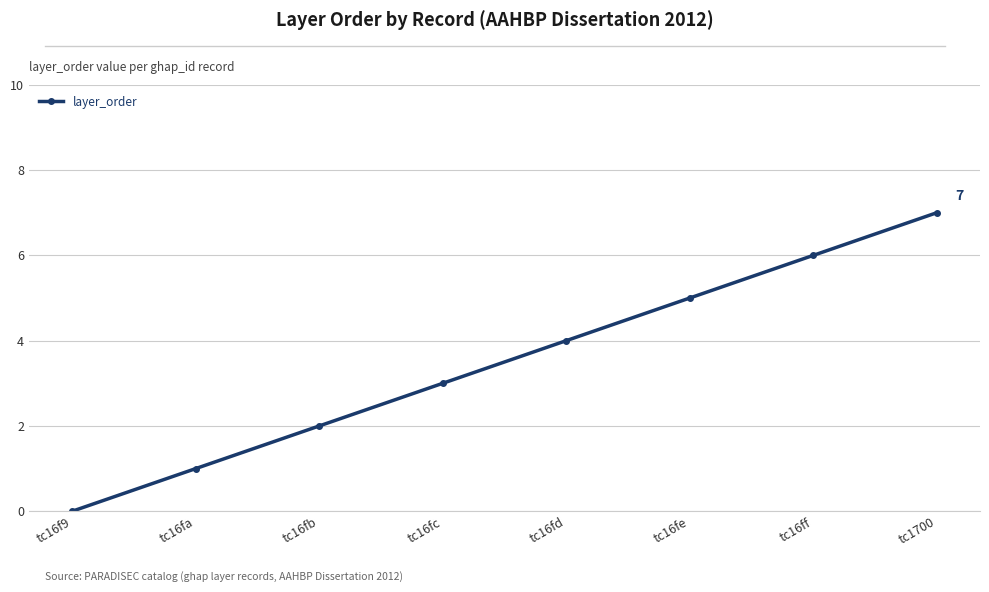

Approximately how many times larger is the value at tc16fd compared to tc16fa?

4.0